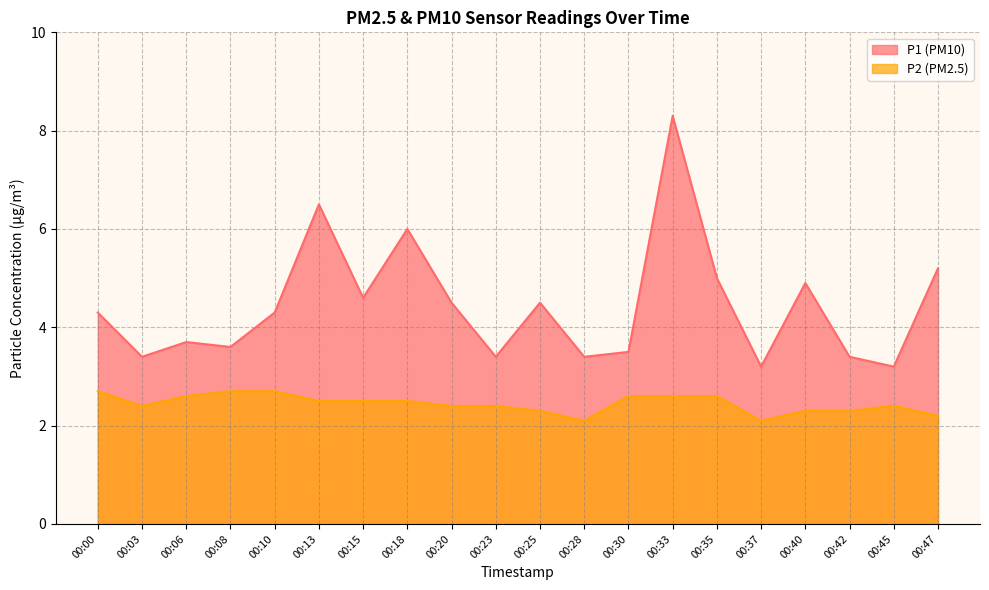

The P1 series shows 3.2 at 00:37. True or false?

True